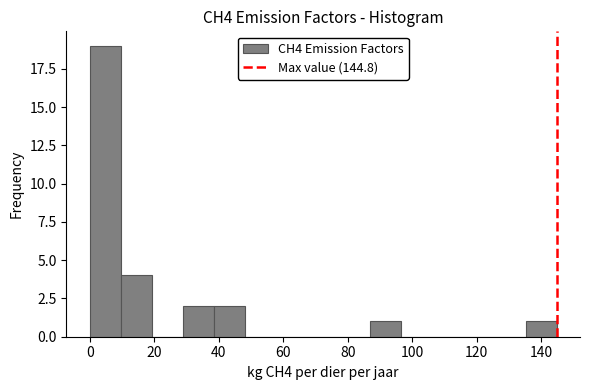

What is the height of the bar covering 86 to 96 on the x-axis? Neither the bar edges nor the heights are printed on the chart, so give them approximately, as read against the axes.

1